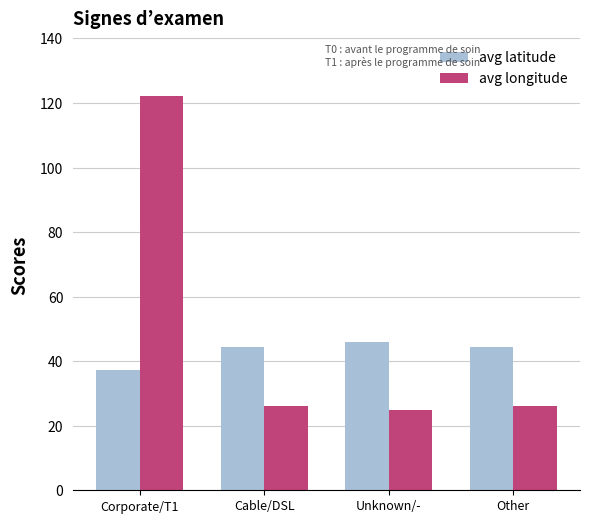

Which series has the widest spread of values?

avg longitude